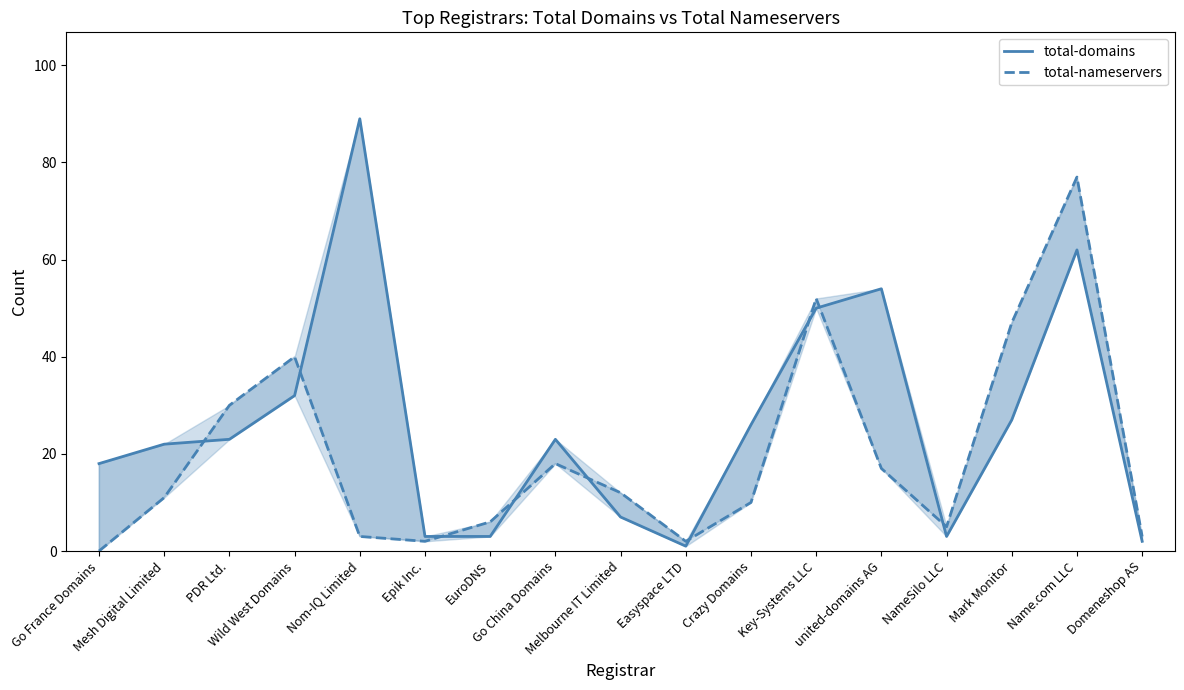

At which label does total-domains first exceed 23?

Wild West Domains